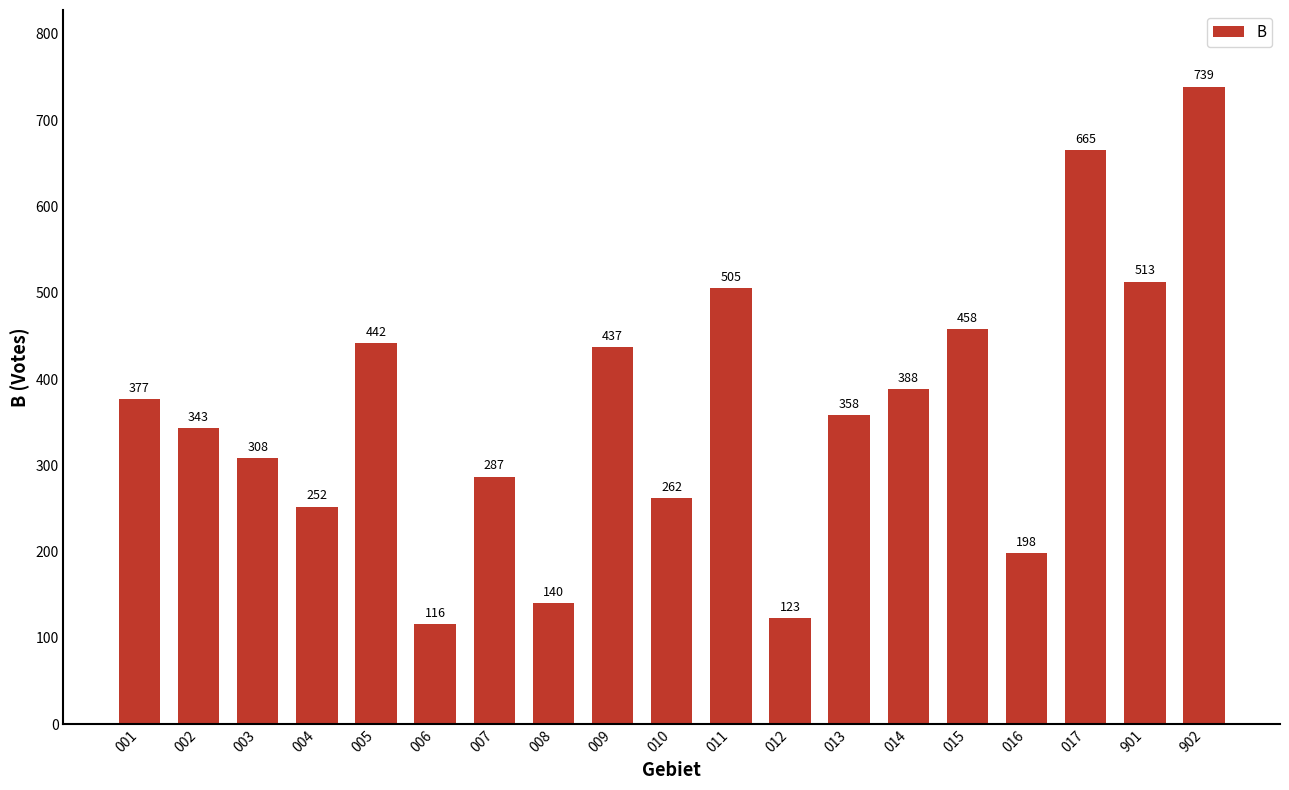

True or false: the data shows 287 at 007.

True